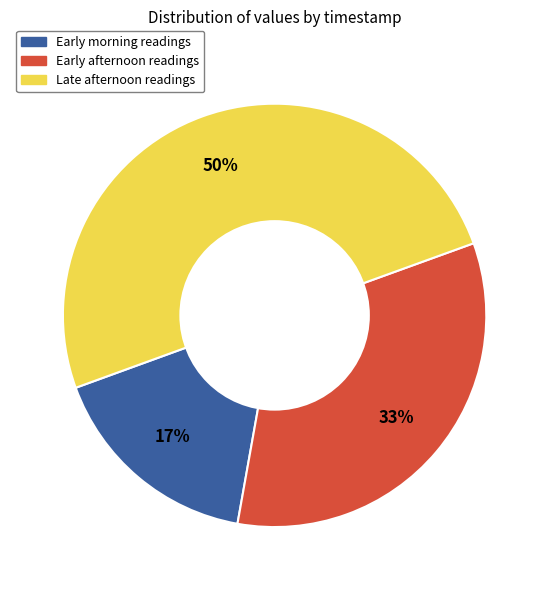

How many segments does this pie chart have?

3